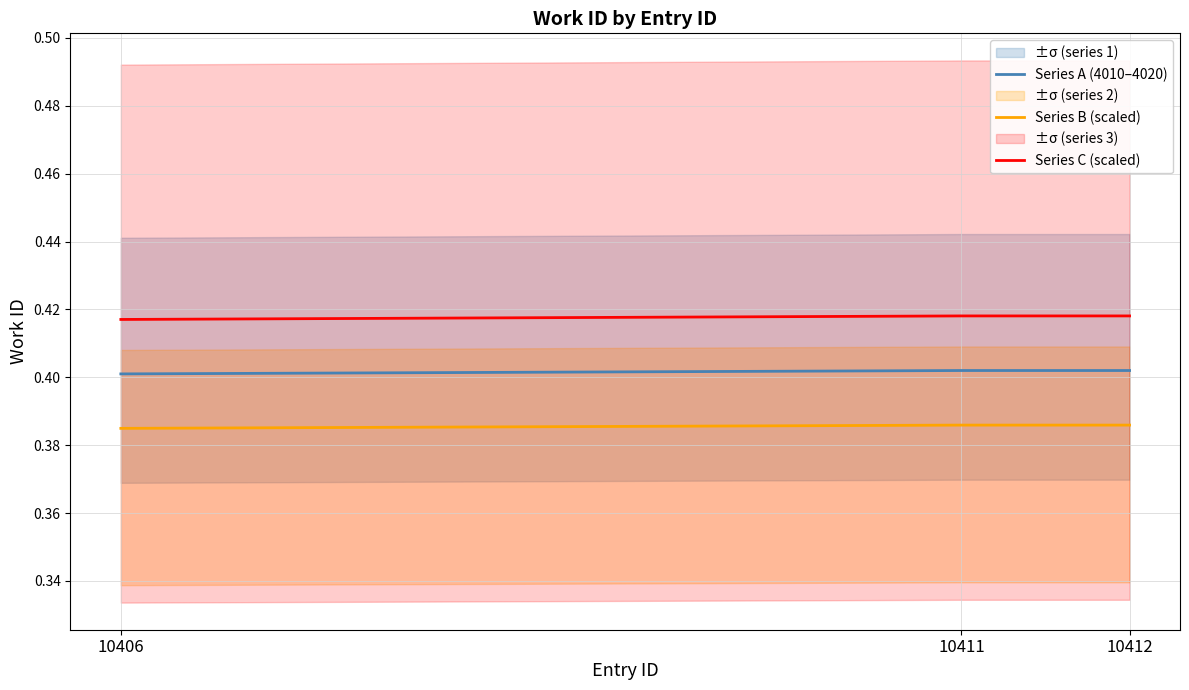

Which category has the highest value in the Series B (scaled) series?

10411